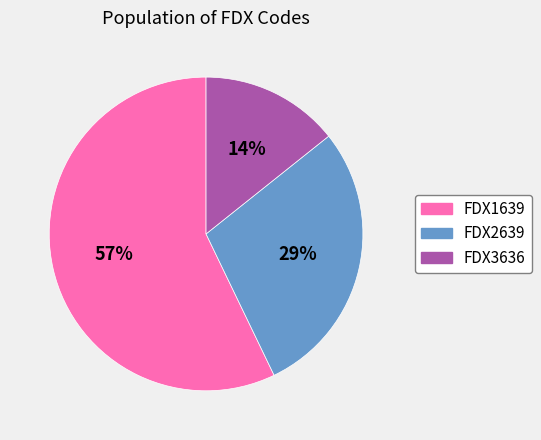

How many segments does this pie chart have?

3